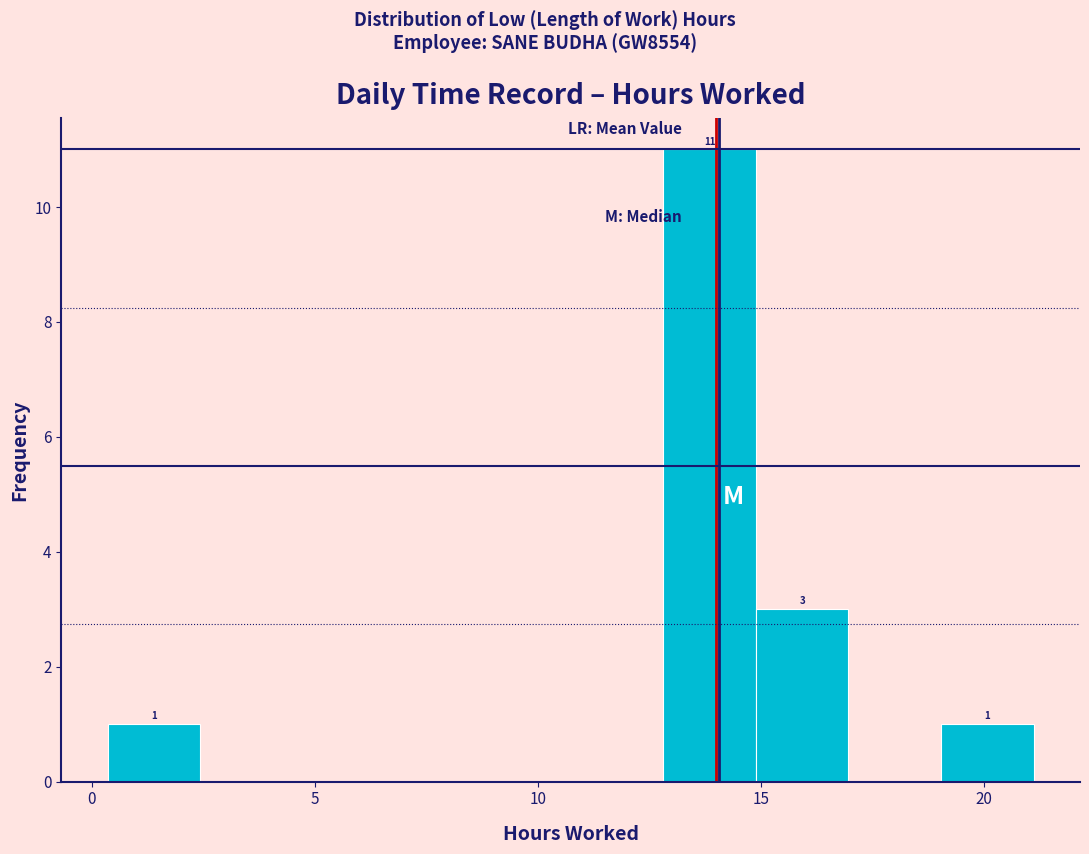

Which range on the x-axis has the tallest bar?

13.0 to 15.0